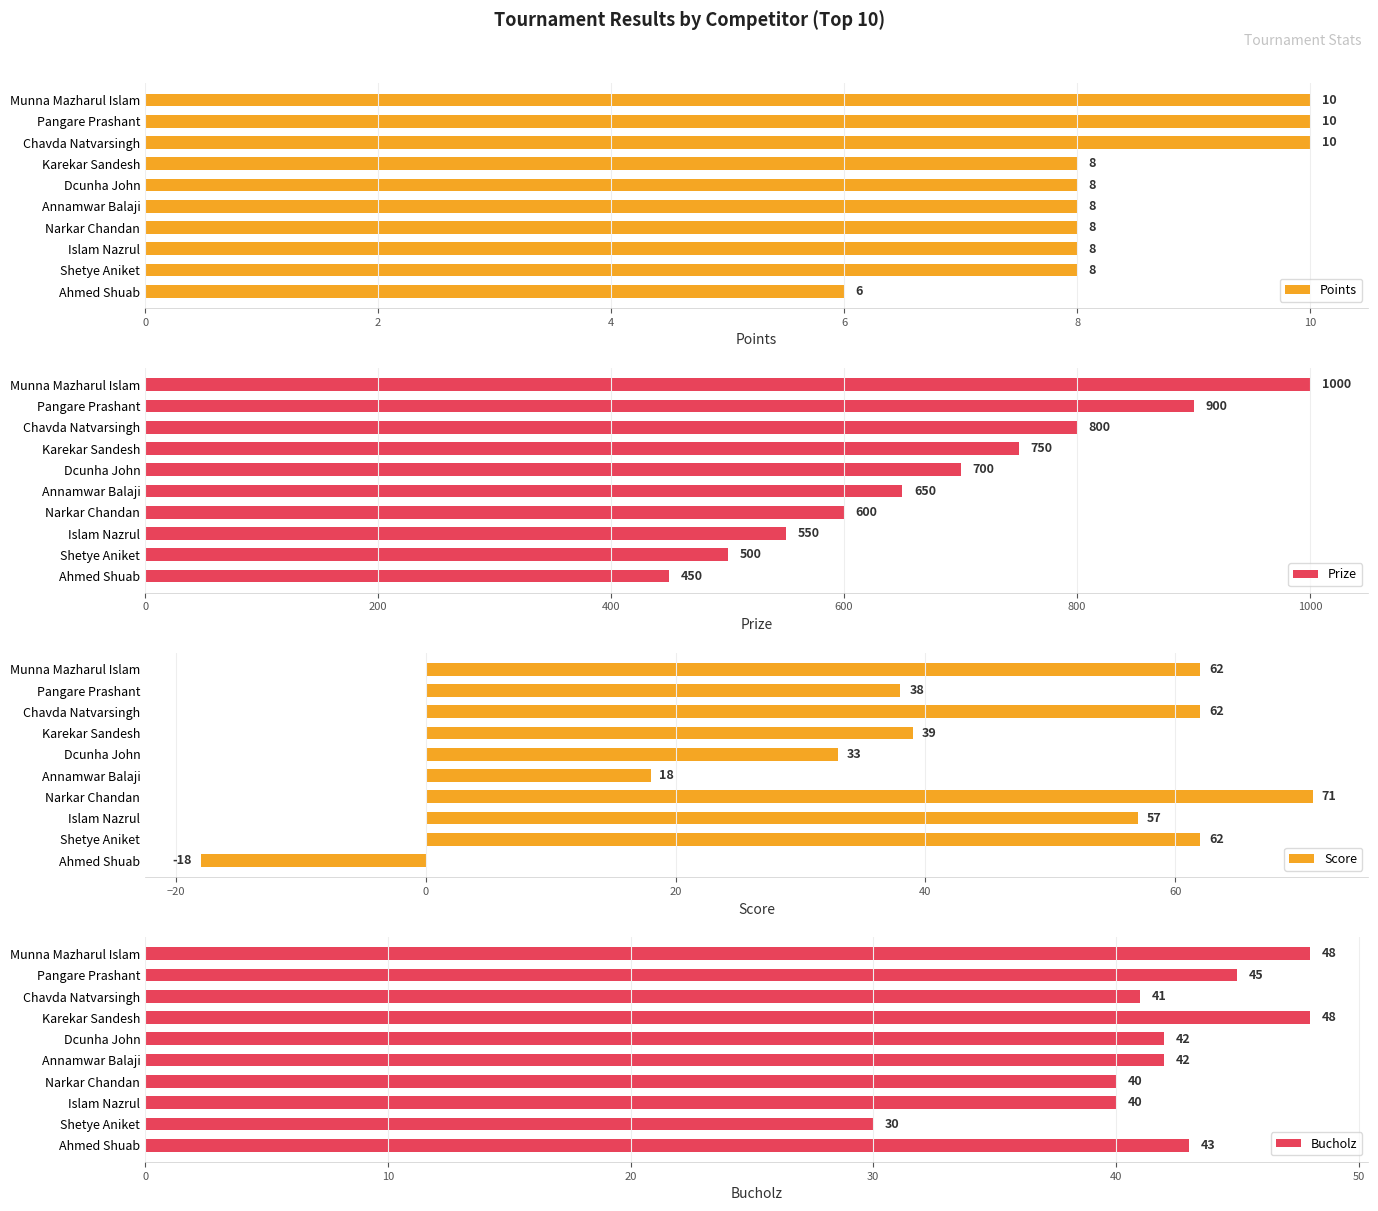

Does the chart contain stacked bars?

No